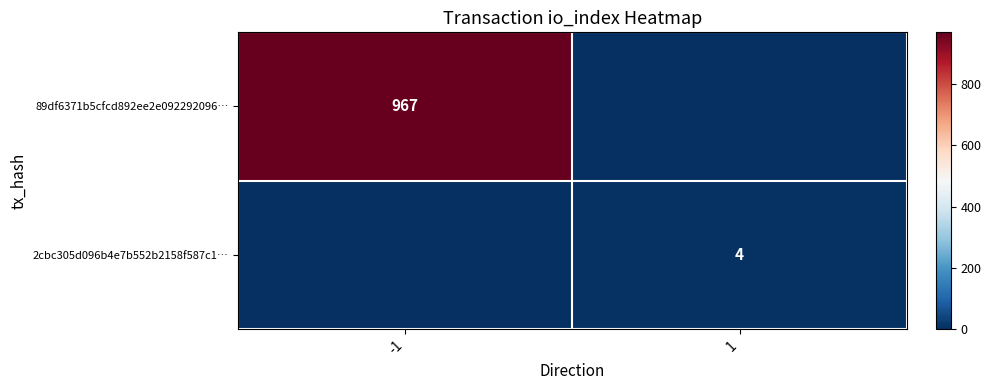

True or false: 89df6371b5cfcd892ee2e092292096… has a value of 967 at -1.

True